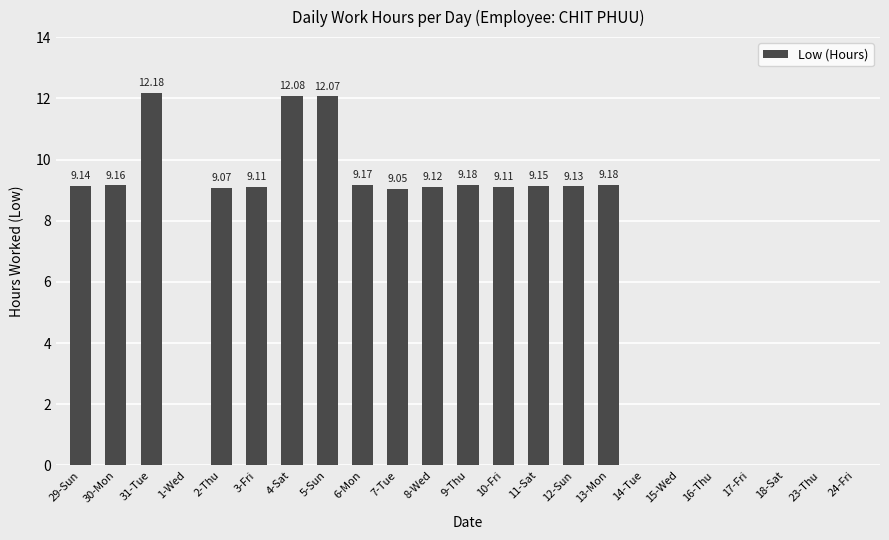

Which has a higher value, 4-Sat or 6-Mon?

4-Sat